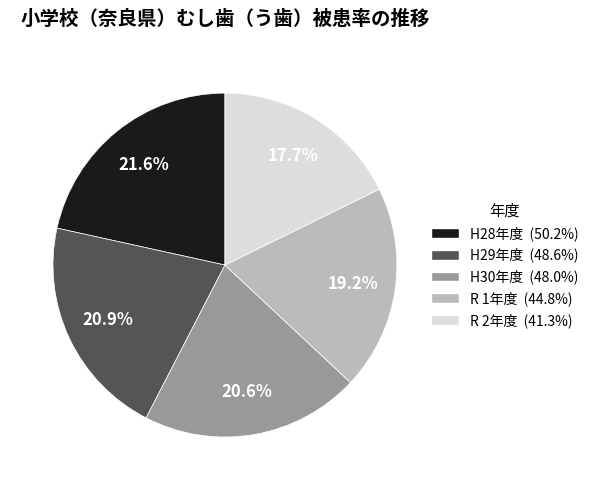

What percentage do R 2年度 and H28年度 together represent?

39.3%